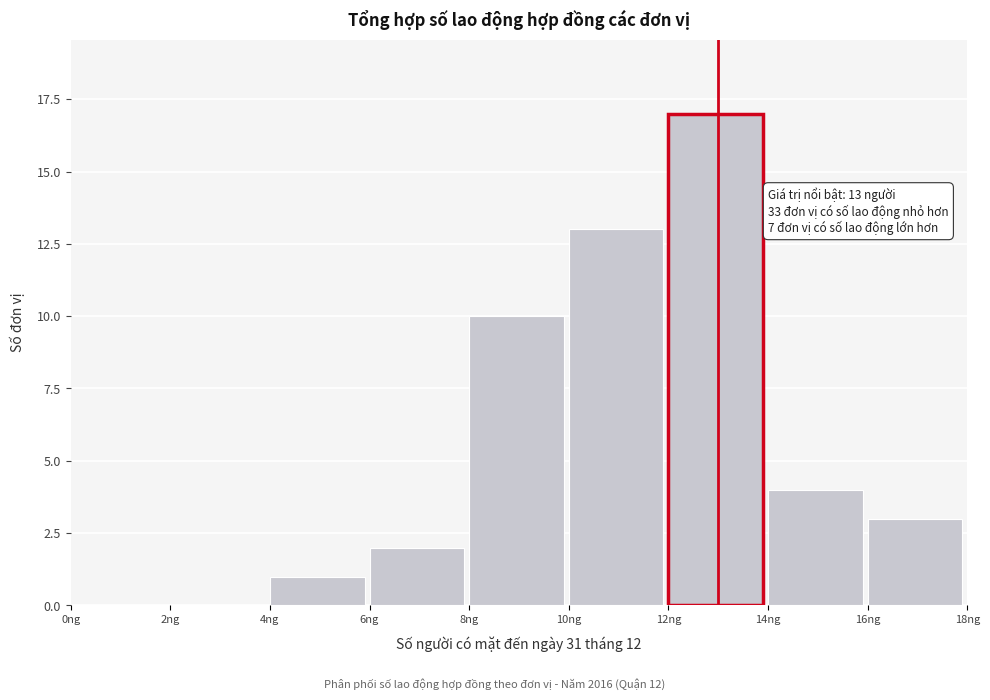

Which range on the x-axis has the tallest bar?

12 to 14